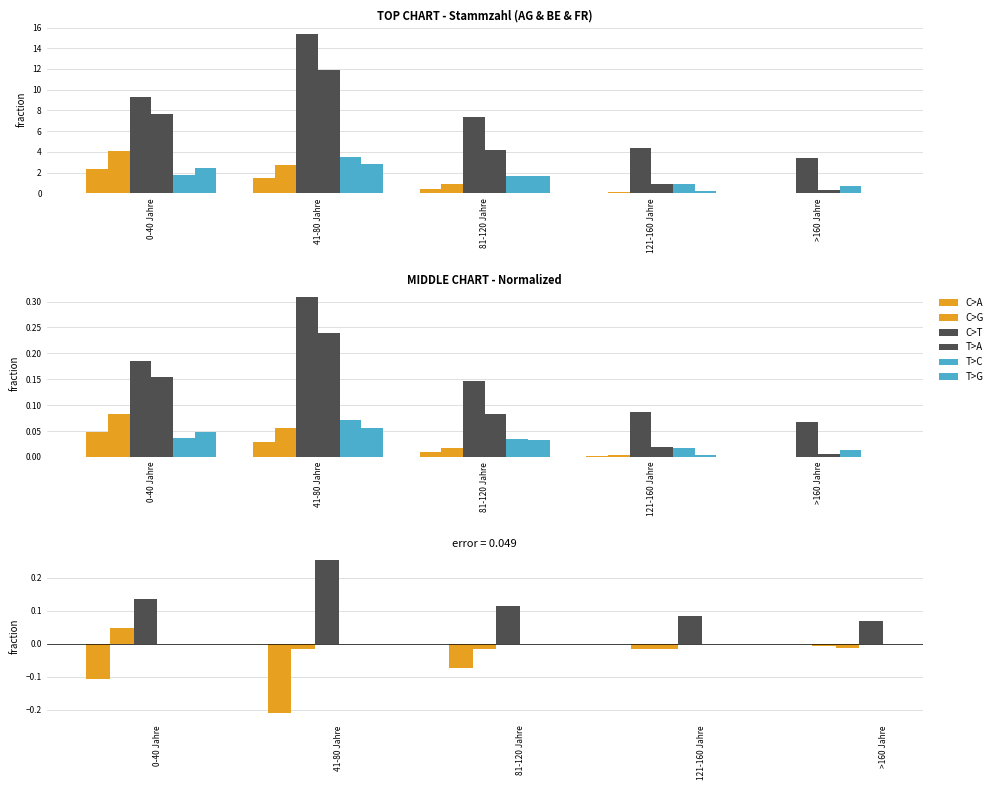

What is the lowest value of the C>T series?

0.1